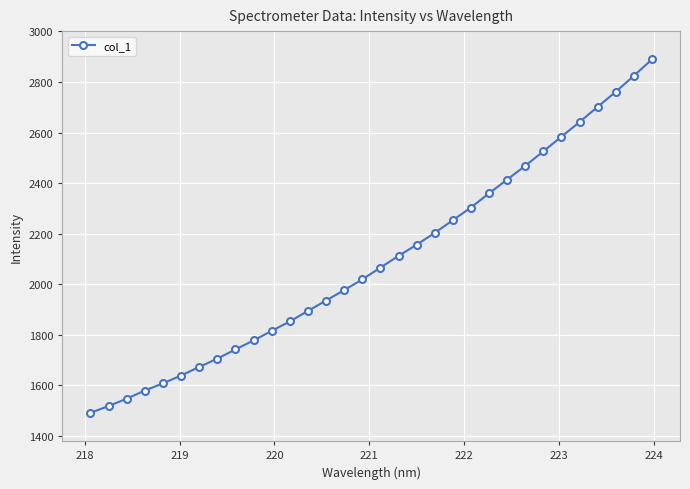

True or false: there are more than 0 points higher than both neighbors.

False